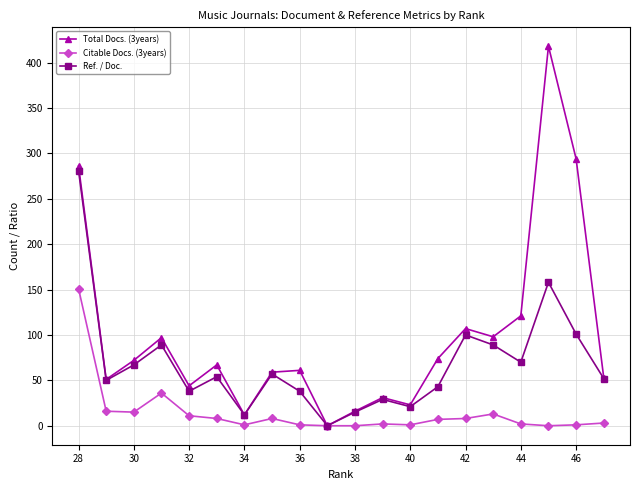

What is the difference between the Citable Docs. (3years) values at 34 and 42?

7